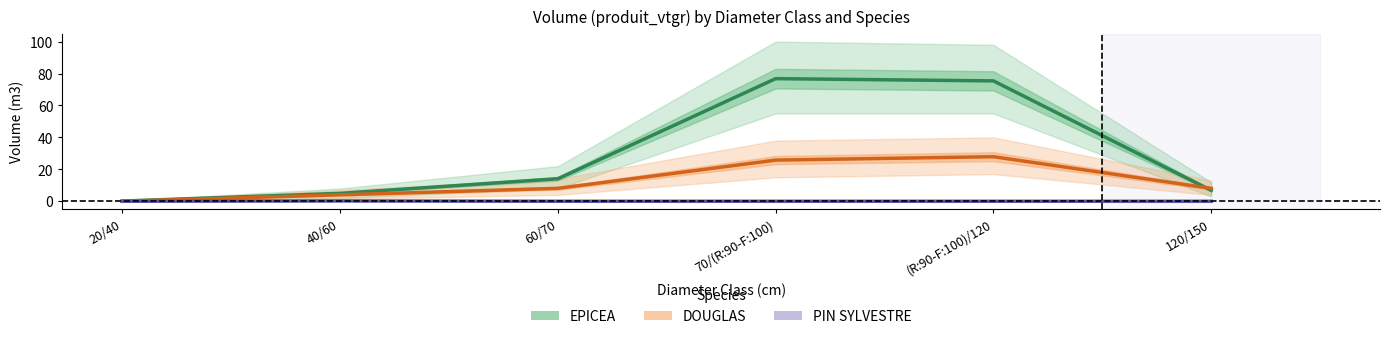

In DOUGLAS, how many points are higher than both neighbors (excluding endpoints)?

1